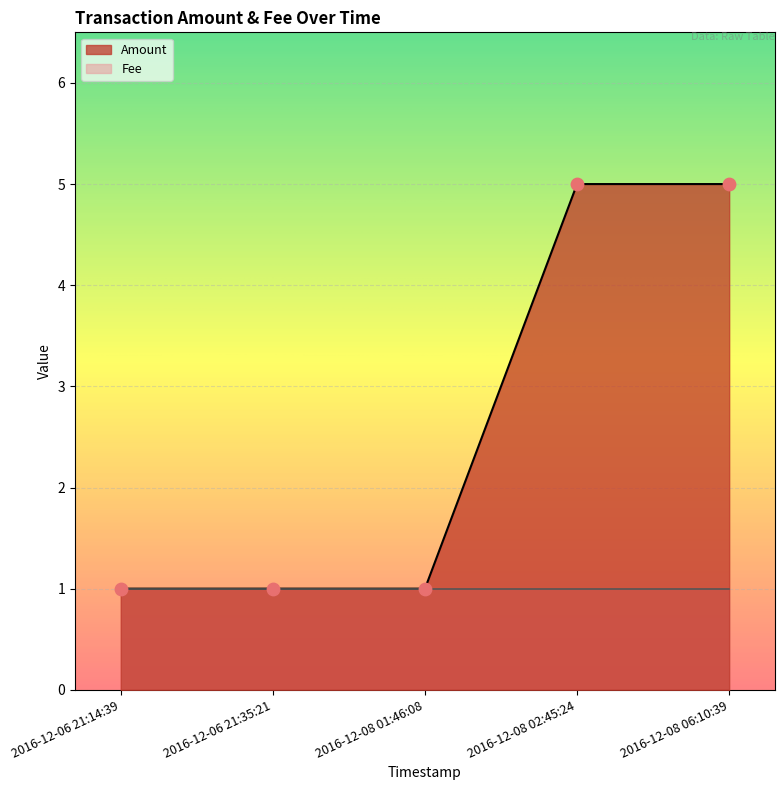

What is the change in value from 2016-12-08 01:46:08 to 2016-12-08 06:10:39?

+4